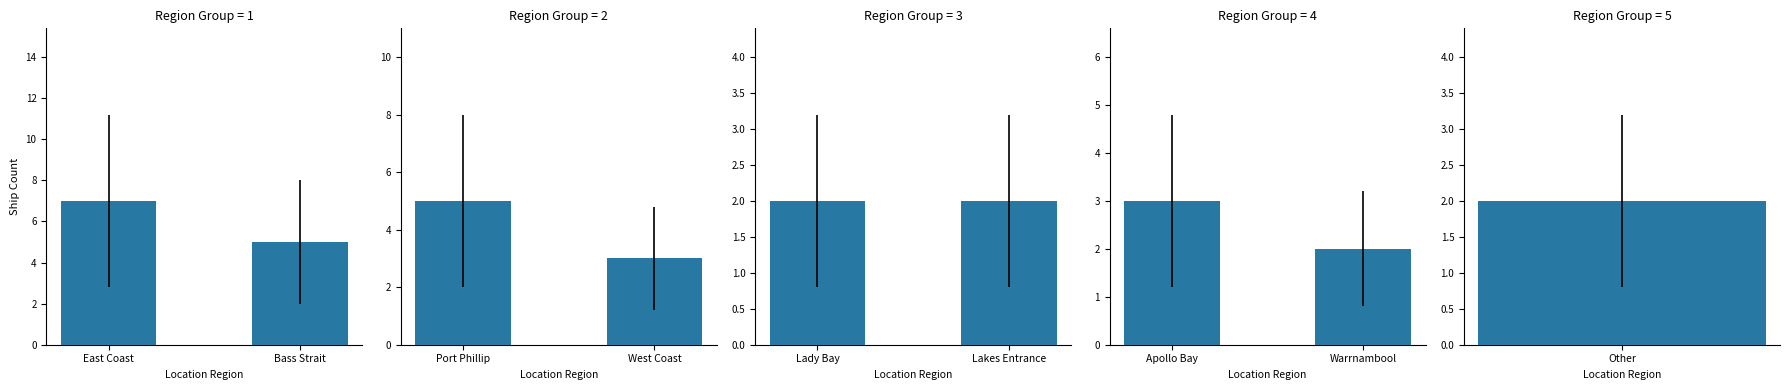

Approximately how many times larger is the value at Apollo Bay compared to Warrnambool?

1.5